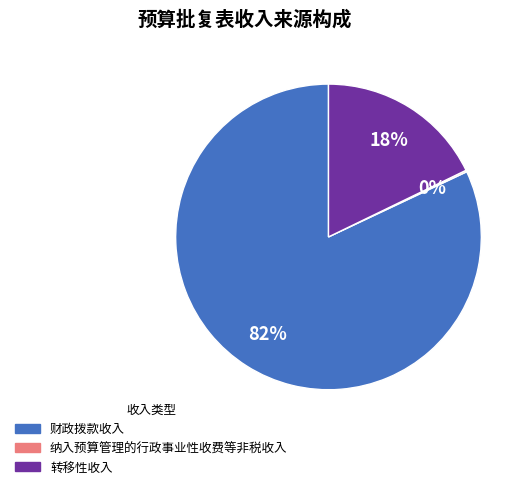

Is there any slice that represents more than half of the pie?

Yes